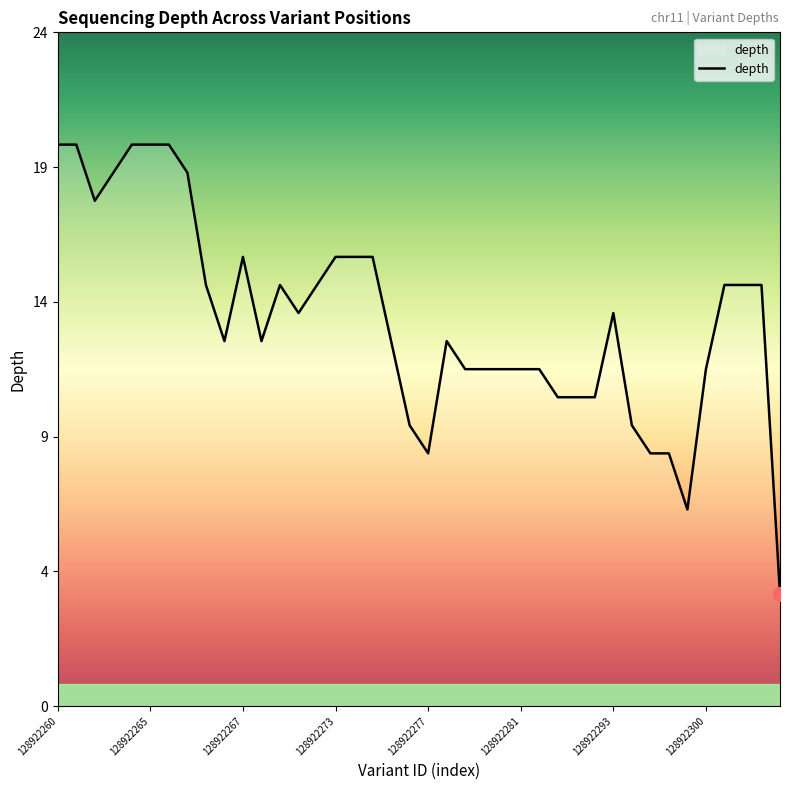

Does the chart have visible grid lines?

No